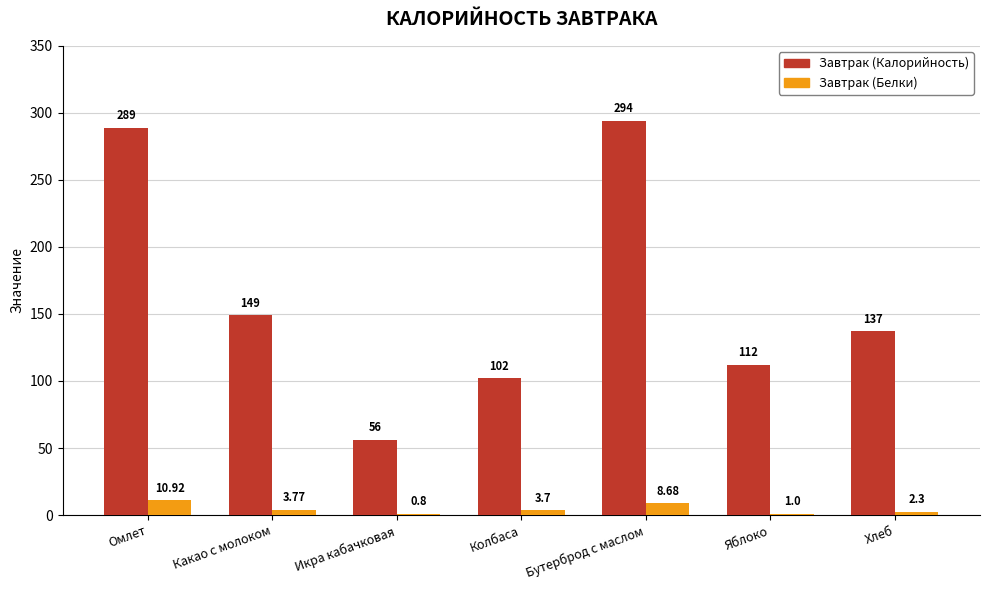

Between Омлет and Икра кабачковая, which series saw the biggest shift?

Завтрак (Калорийность)